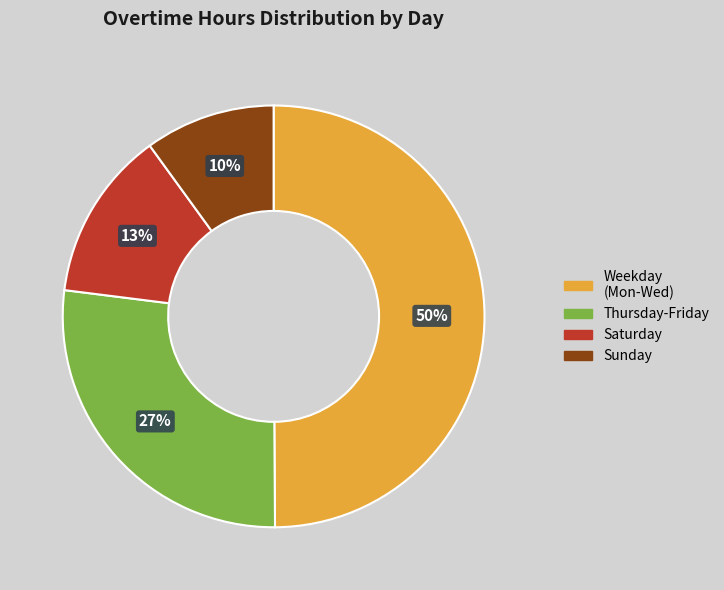

Does Thursday-Friday account for over 50% of the chart?

No